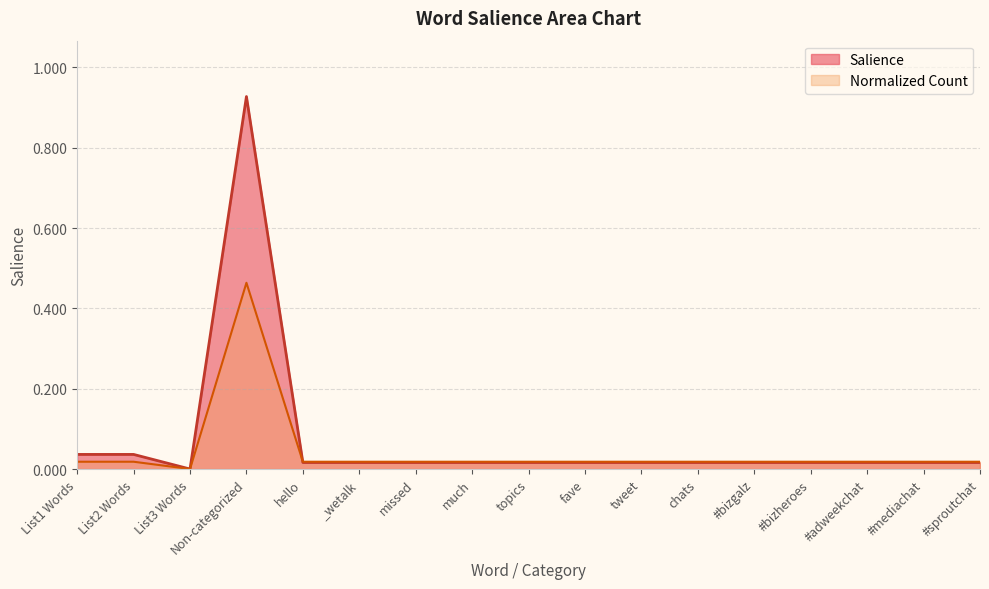

Rank the series by their maximum value, from lowest to highest.

Normalized Count, Salience